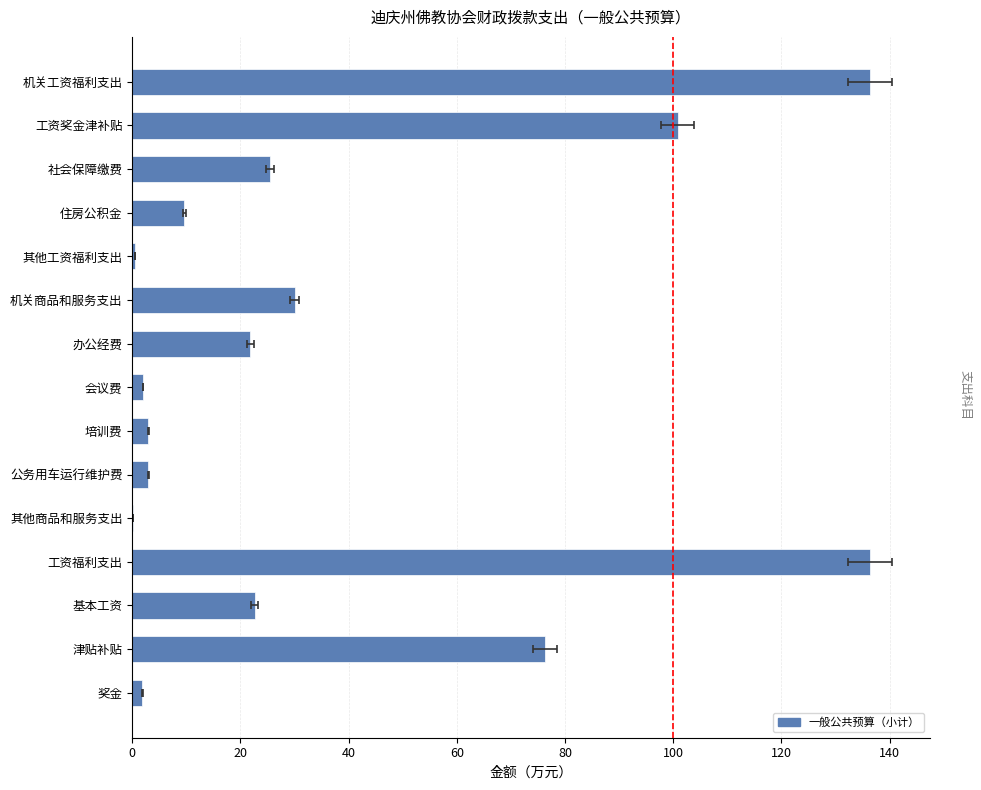

The chart shows a value of 0.3 at 其他商品和服务支出. True or false?

False